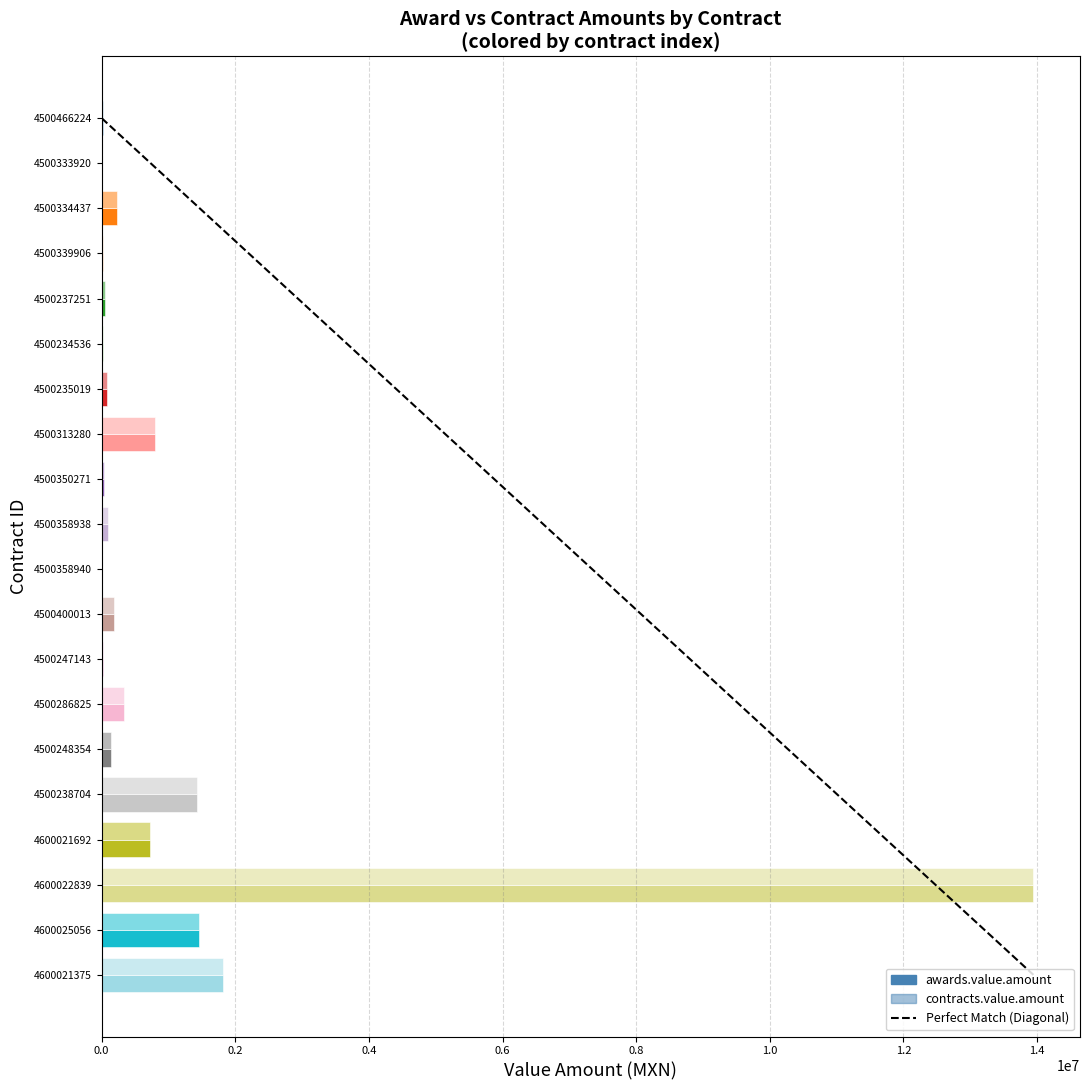

How many bars are there in each group?

2